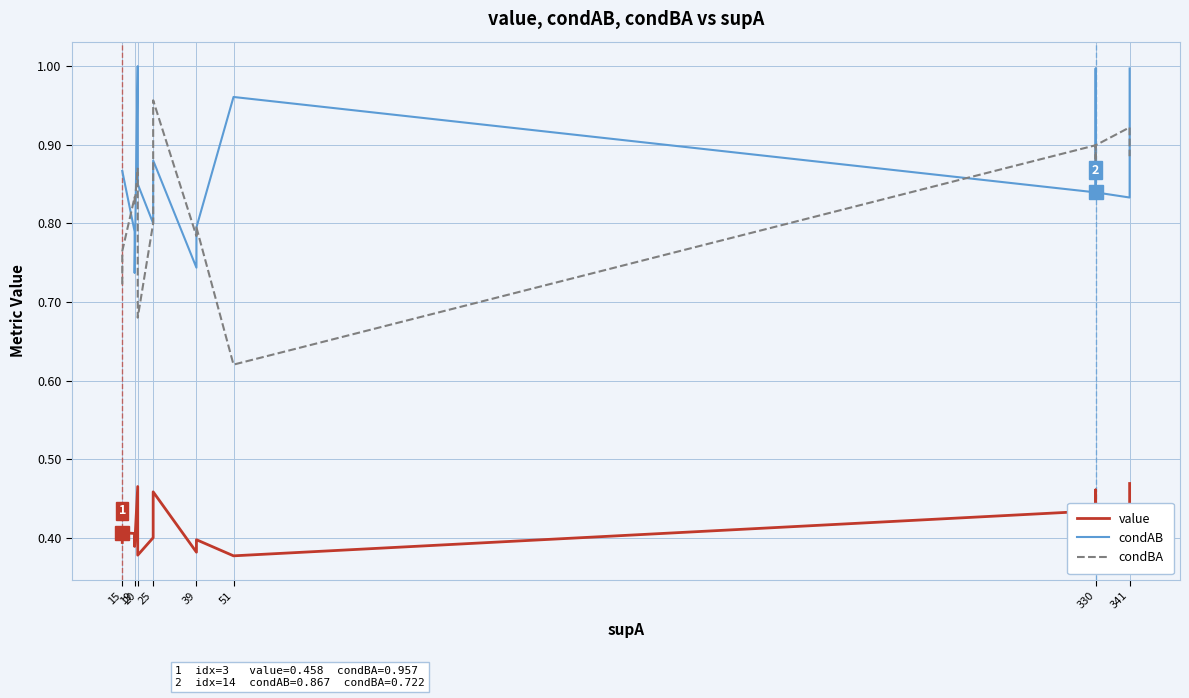

What is the spread (max minus min) of values at 19?

0.4